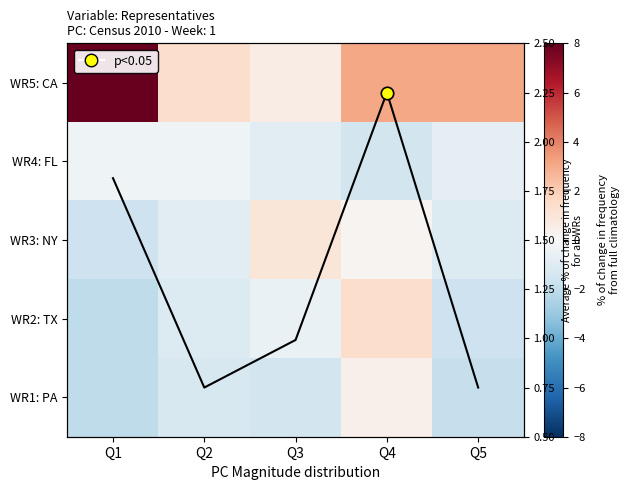

What is the maximum value for WR2: TX?

1.4